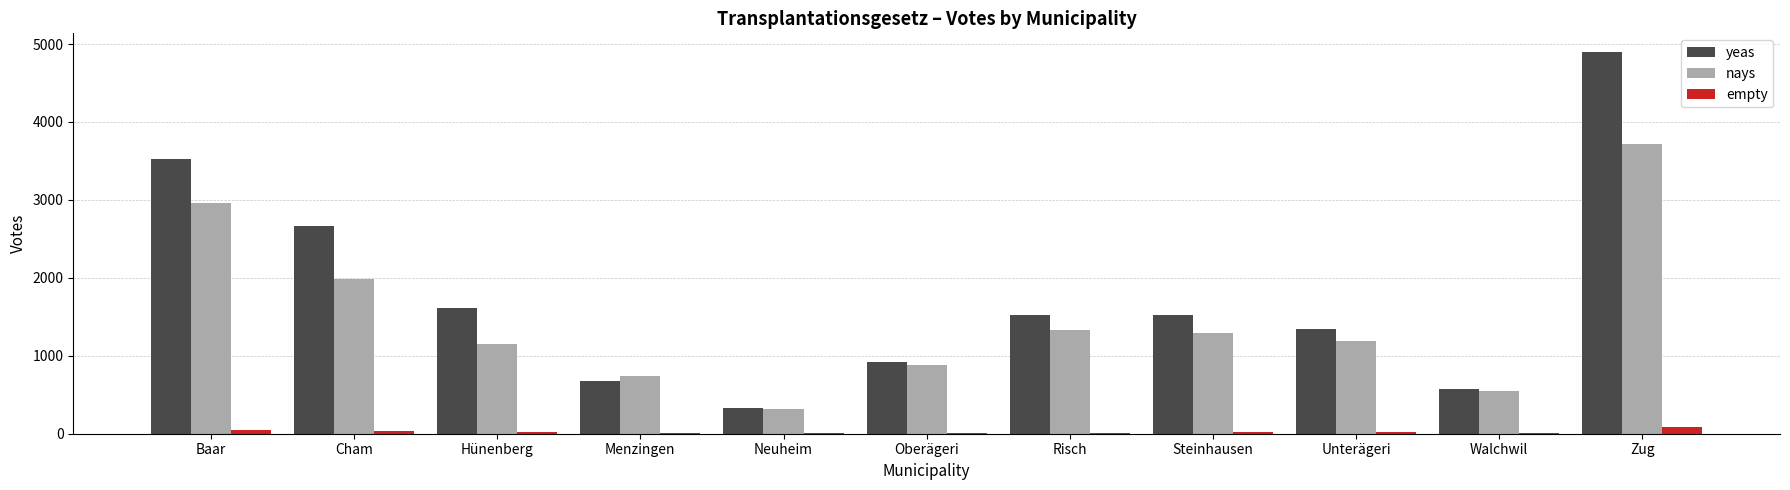

Which series changed the most between Baar and Menzingen?

yeas